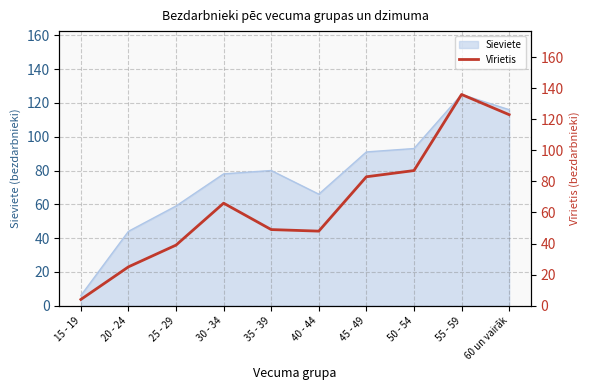

True or false: the data shows 40 at 60 un vairāk.

False